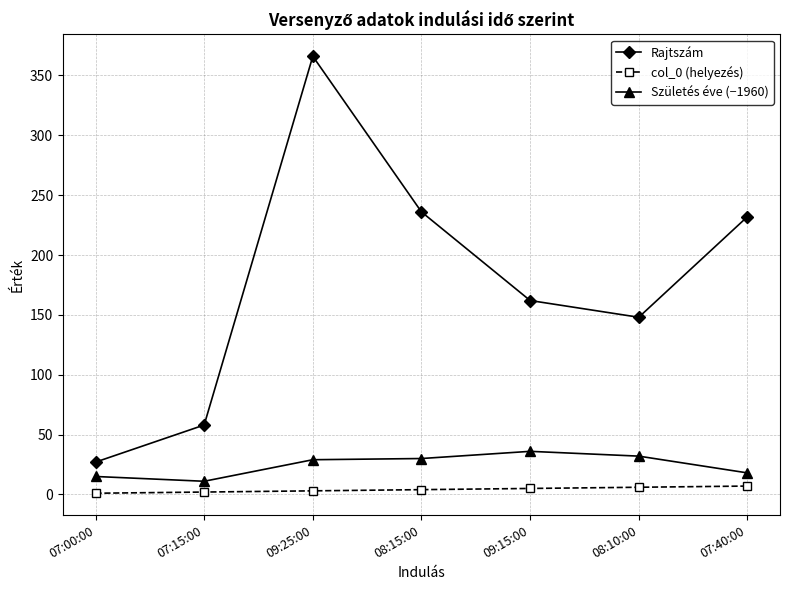

What is the sum of all col_0 (helyezés) values?

28